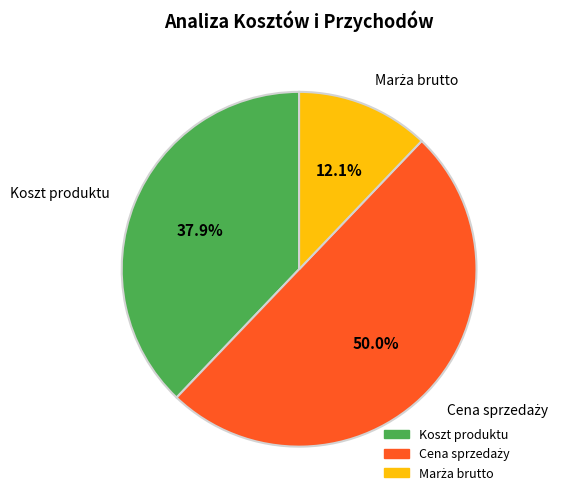

Is Koszt produktu the majority of the pie?

No